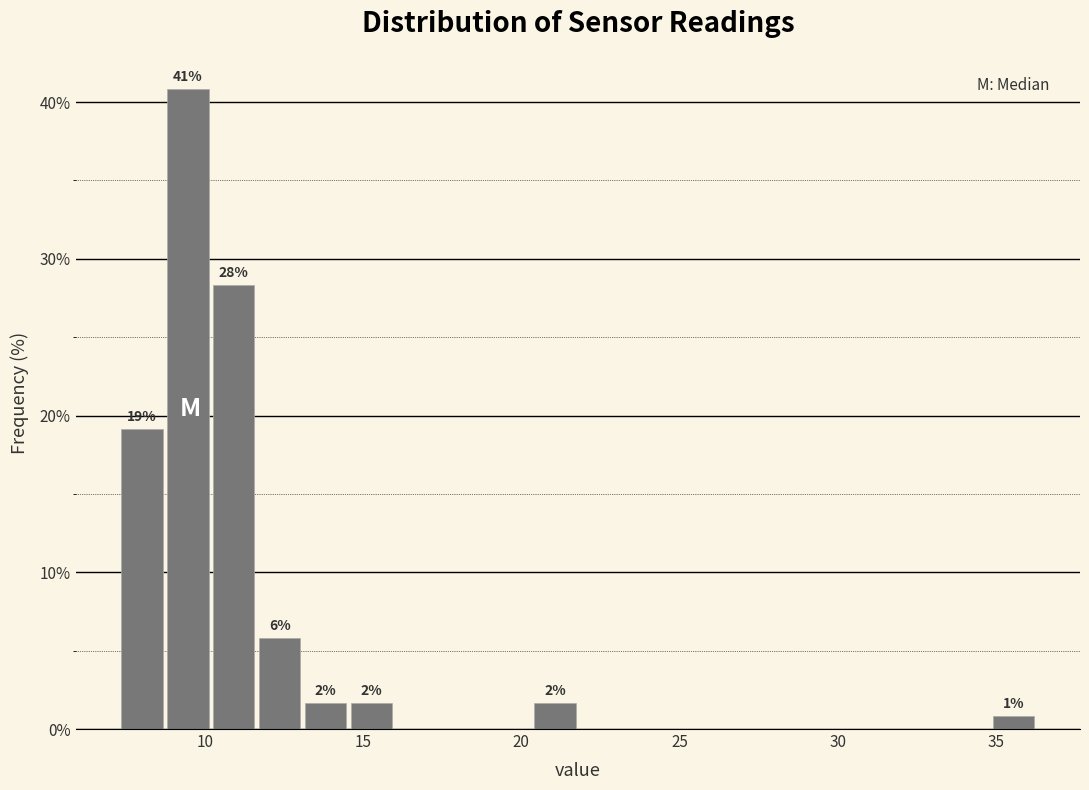

Around what value on the x-axis is the tallest bar? Give the approximate position of its centre, as read against the axis.

9.5